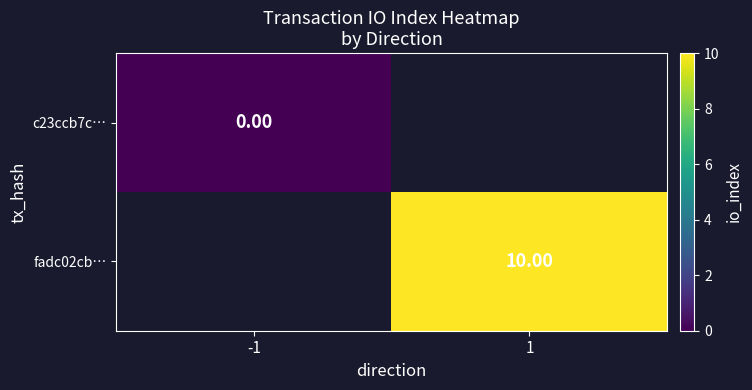

At which category does the chart reach its peak across all series?

1